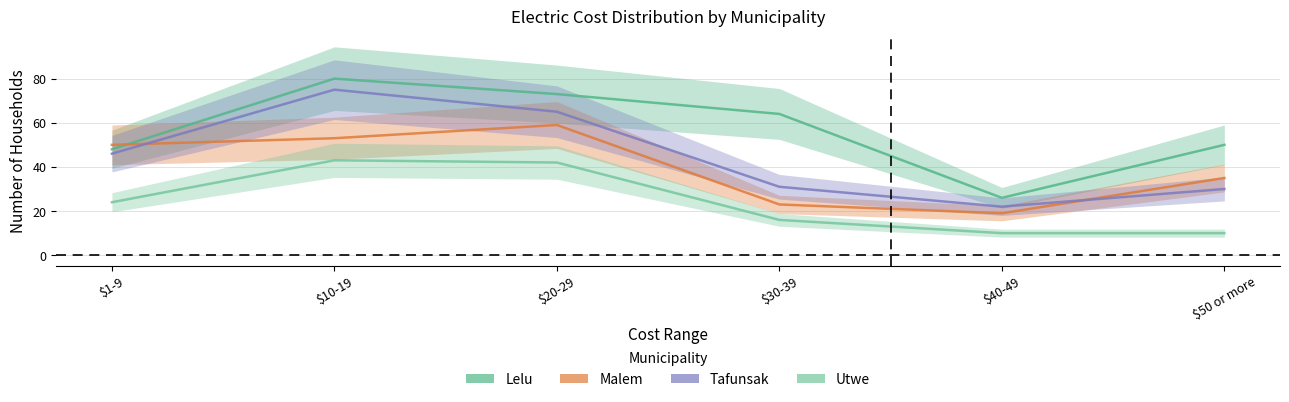

Does the chart have visible grid lines?

Yes